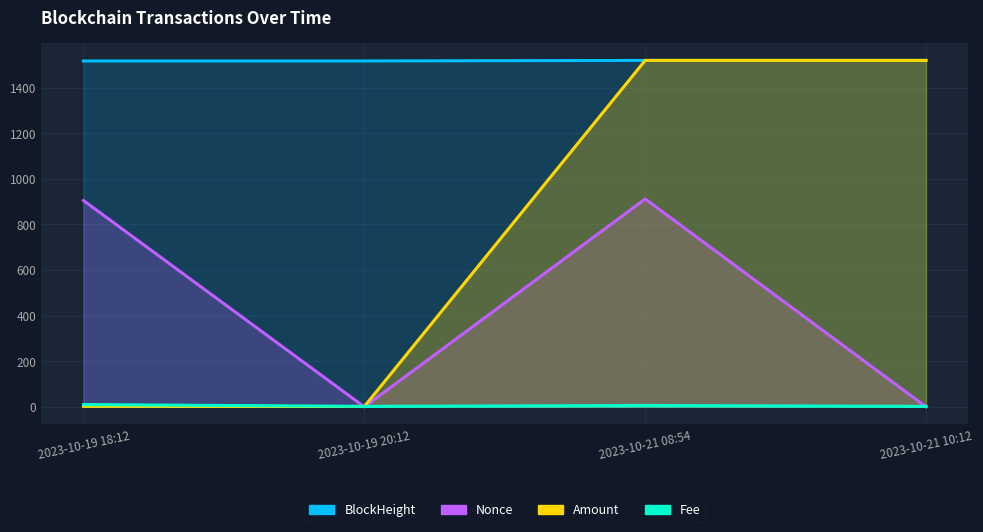

Which label corresponds to the smallest value in the chart?

2023-10-19 20:12